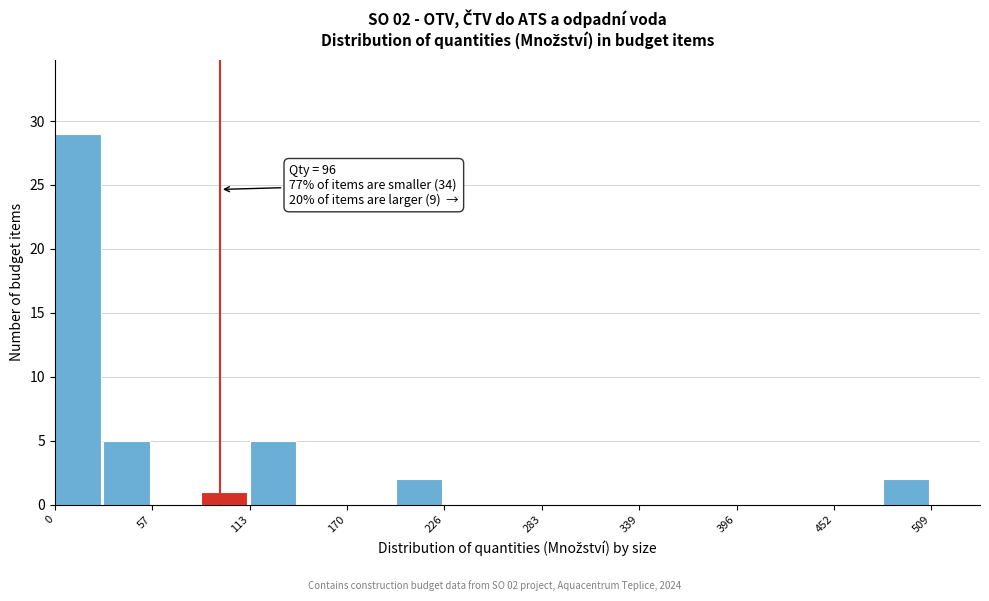

Around what value on the x-axis is the tallest bar? Give the approximate position of its centre, as read against the axis.

10